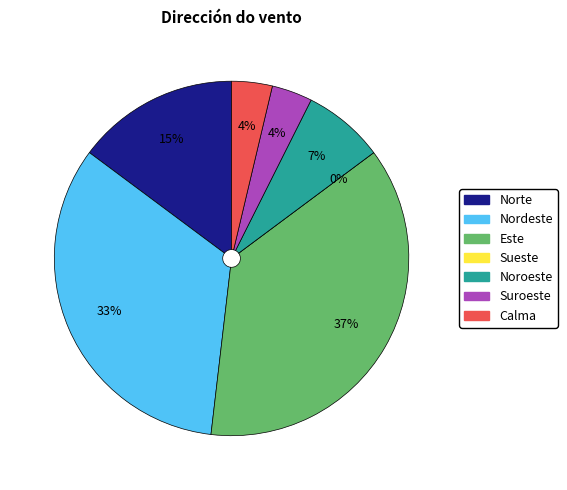

To the nearest percent, what percentage of the pie is Suroeste?

4%